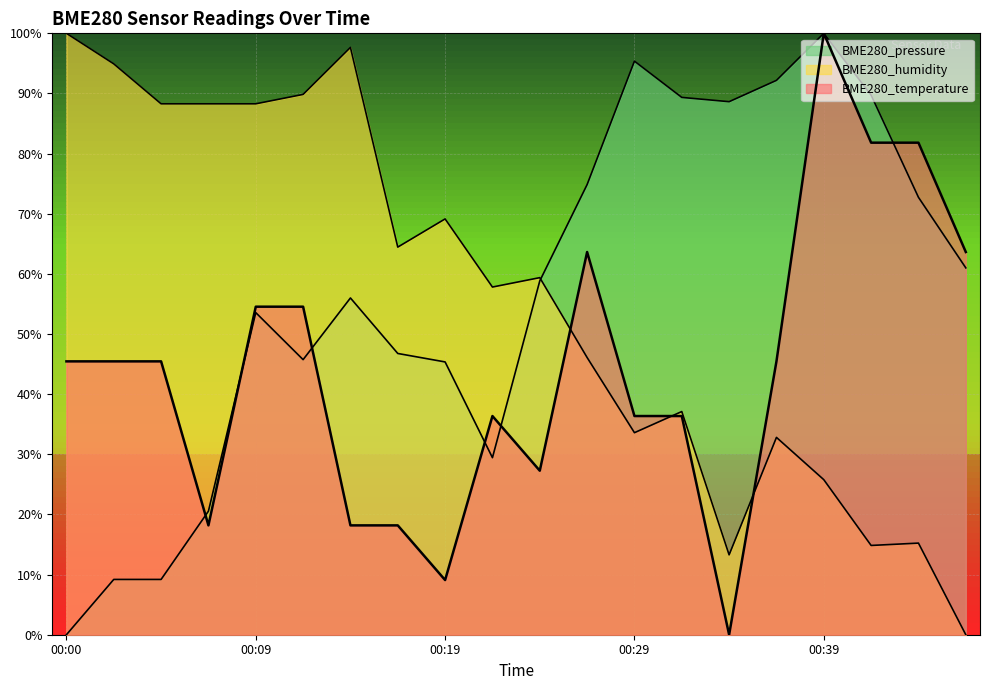

Is it true that BME280_pressure equals 32.4 at 00:29?

False